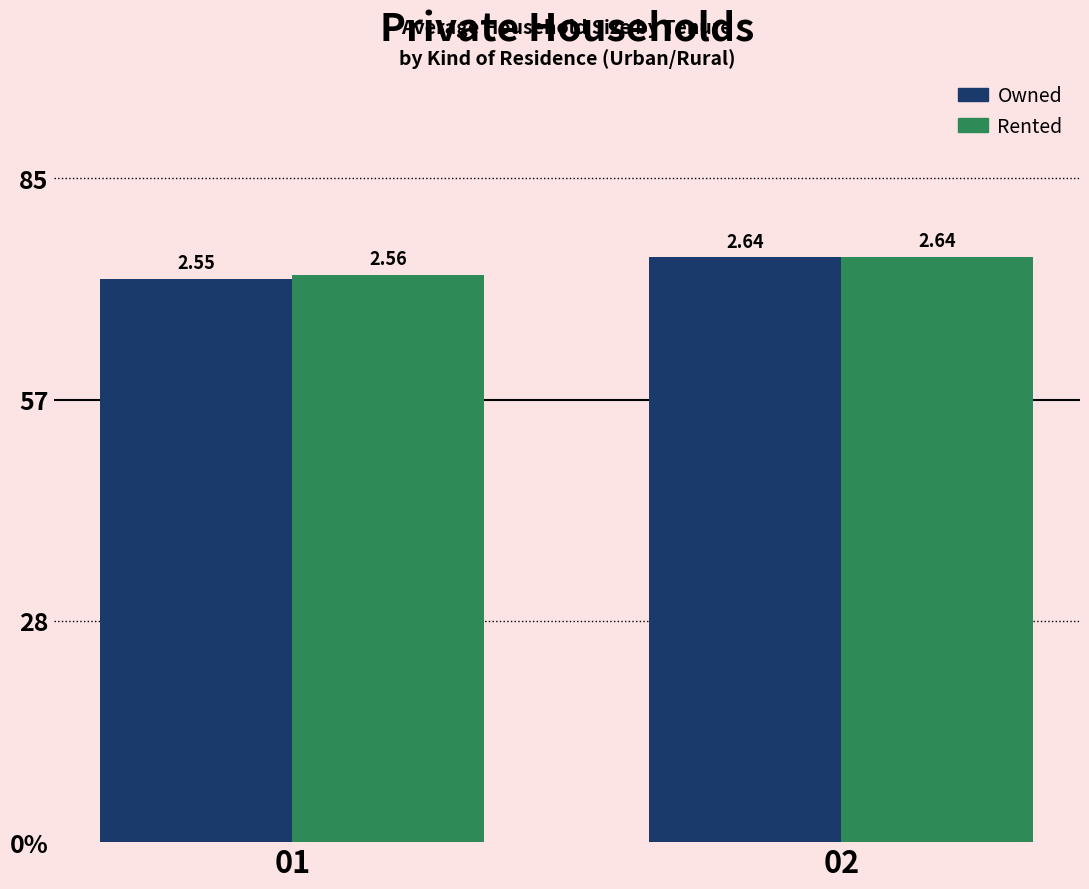

Are the bars grouped side by side (vs. stacked)?

Yes